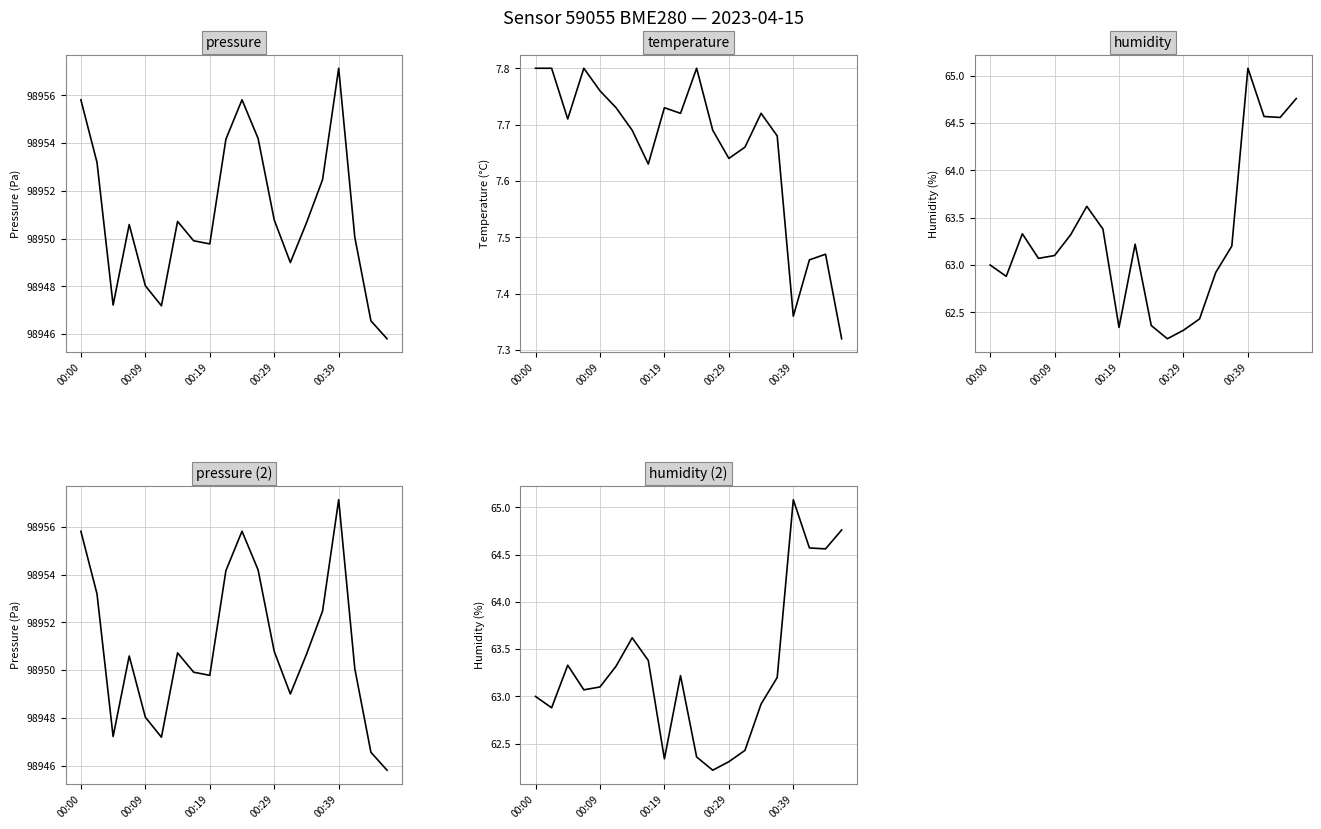

True or false: temperature and humidity (2) cross at least once.

False